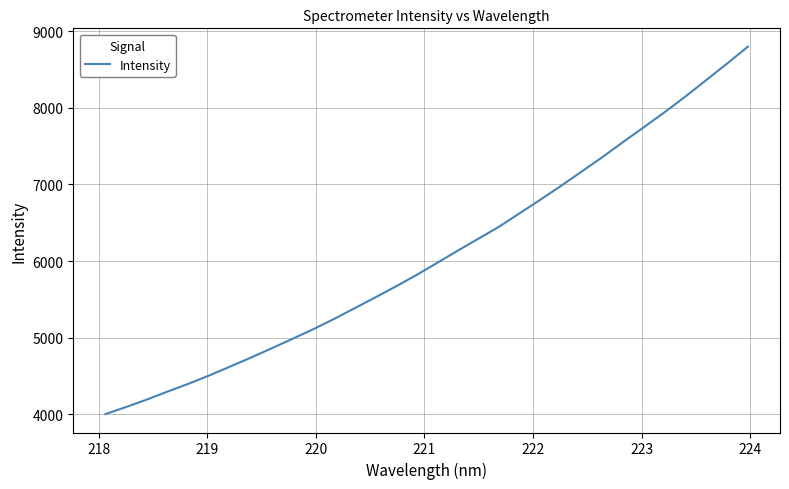

What is the difference between the maximum and minimum values?

4793.6